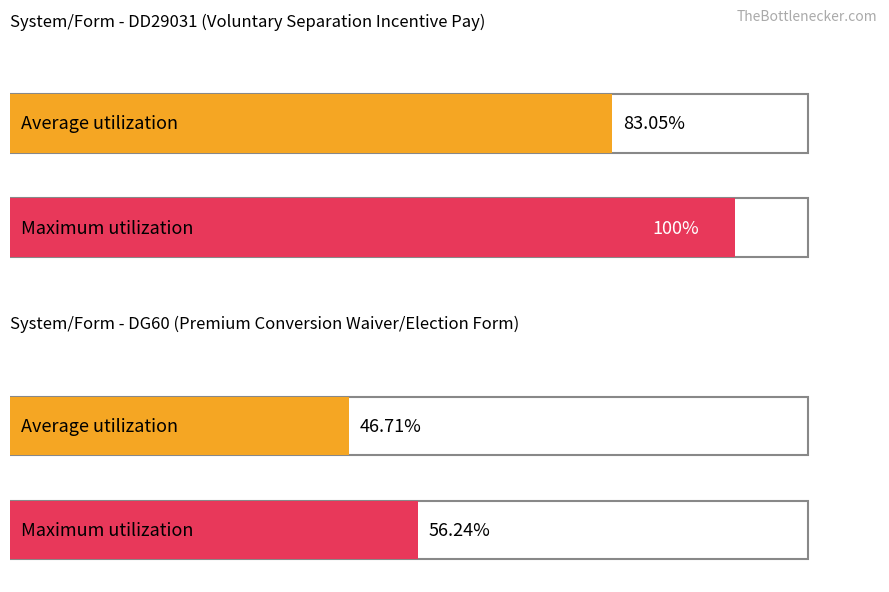

Does the chart contain any negative values?

No